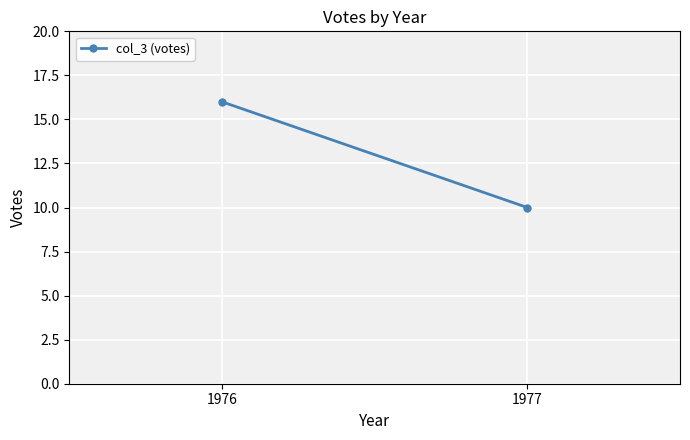

Where is the data nearest to the value 13?

1976